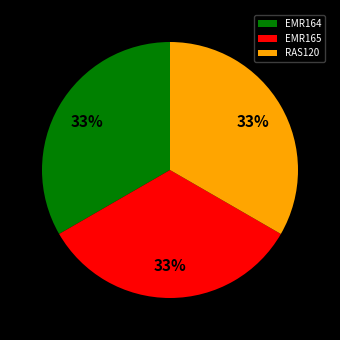

Approximately how many times larger is the value at EMR165 compared to EMR164?

1.0